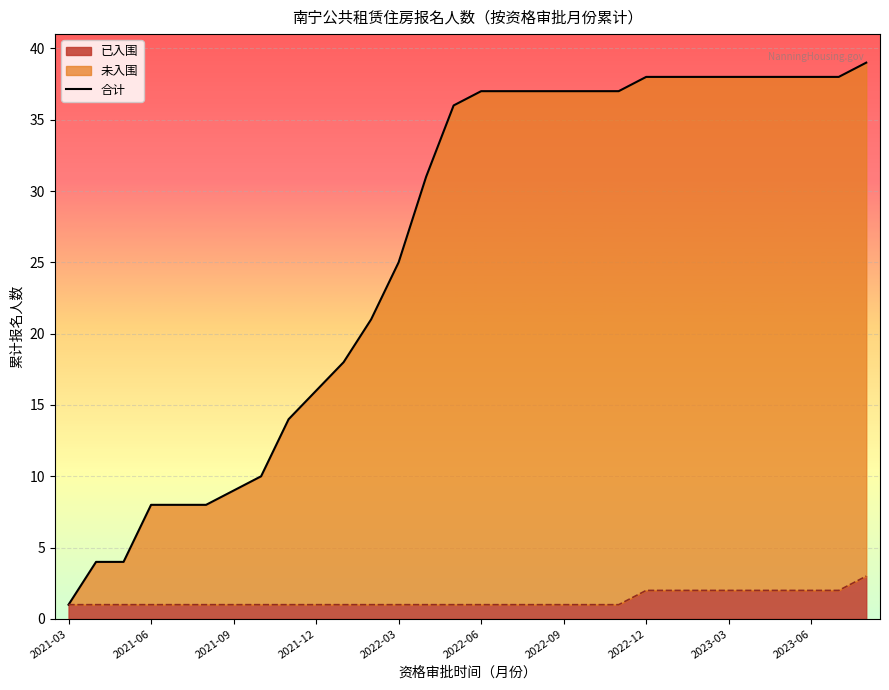

The value of 已入围 at 2023-03 is 2. True or false?

True